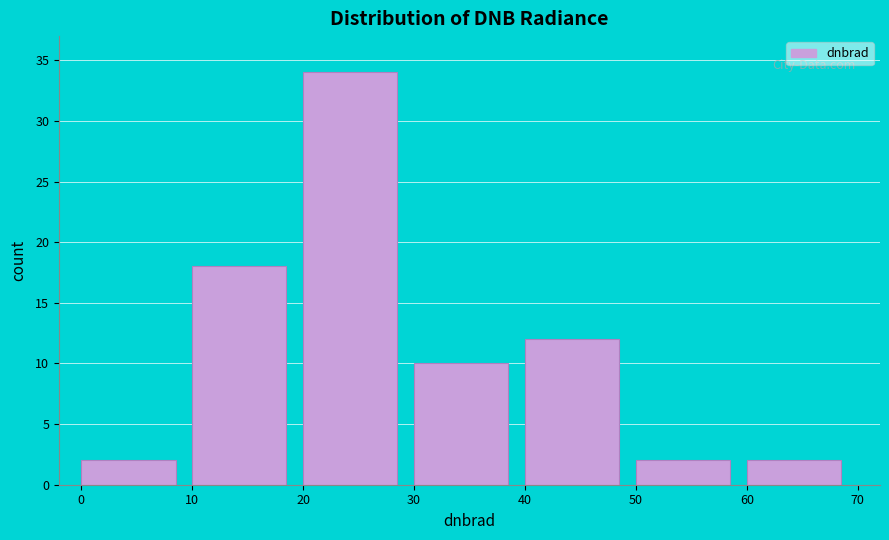

Which range on the x-axis has the tallest bar?

20 to 30